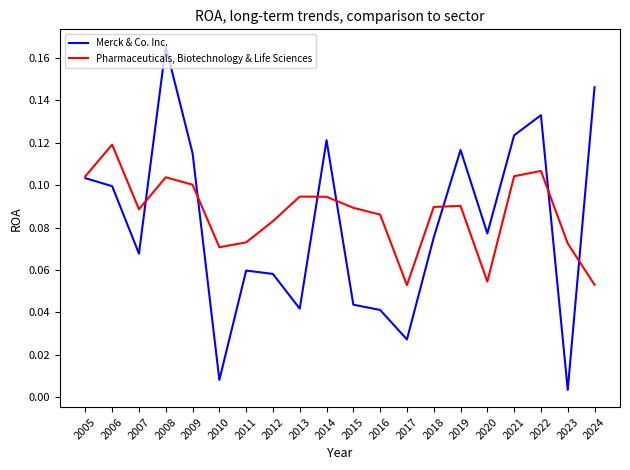

What is the total value across all series at 2008?

0.3